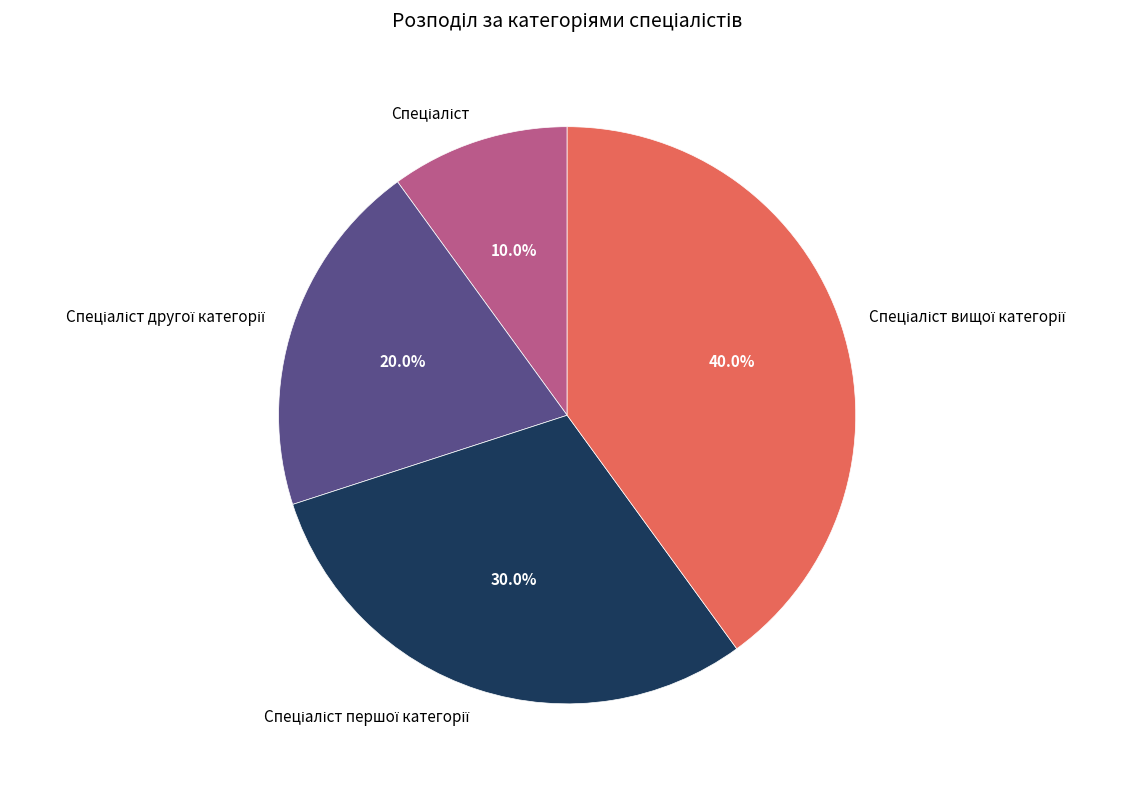

Does any single category account for the majority?

No